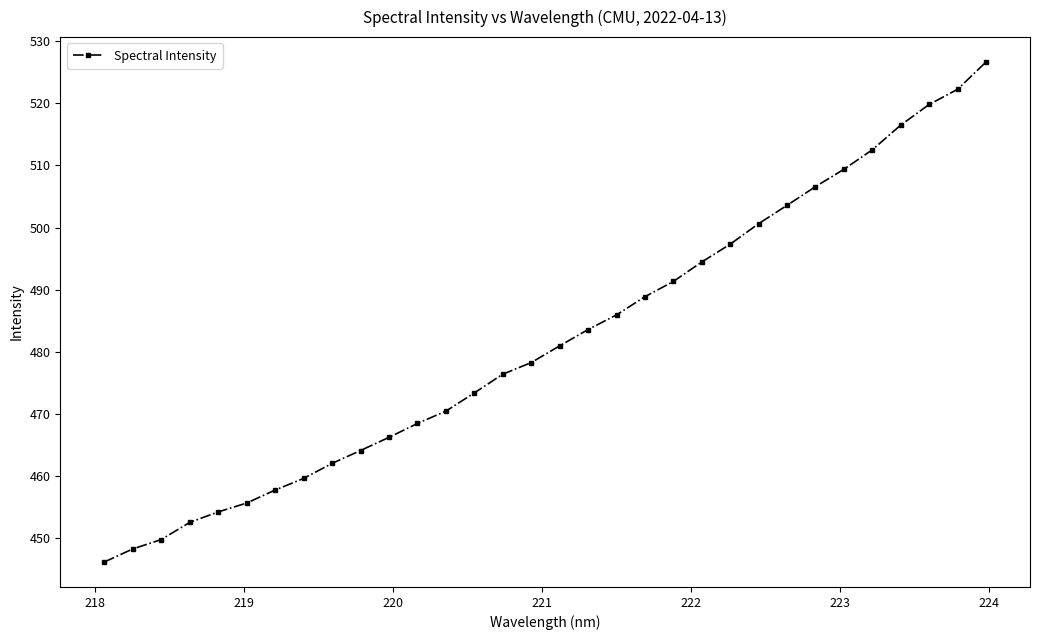

What is the value of the 1st point from the left?

446.2